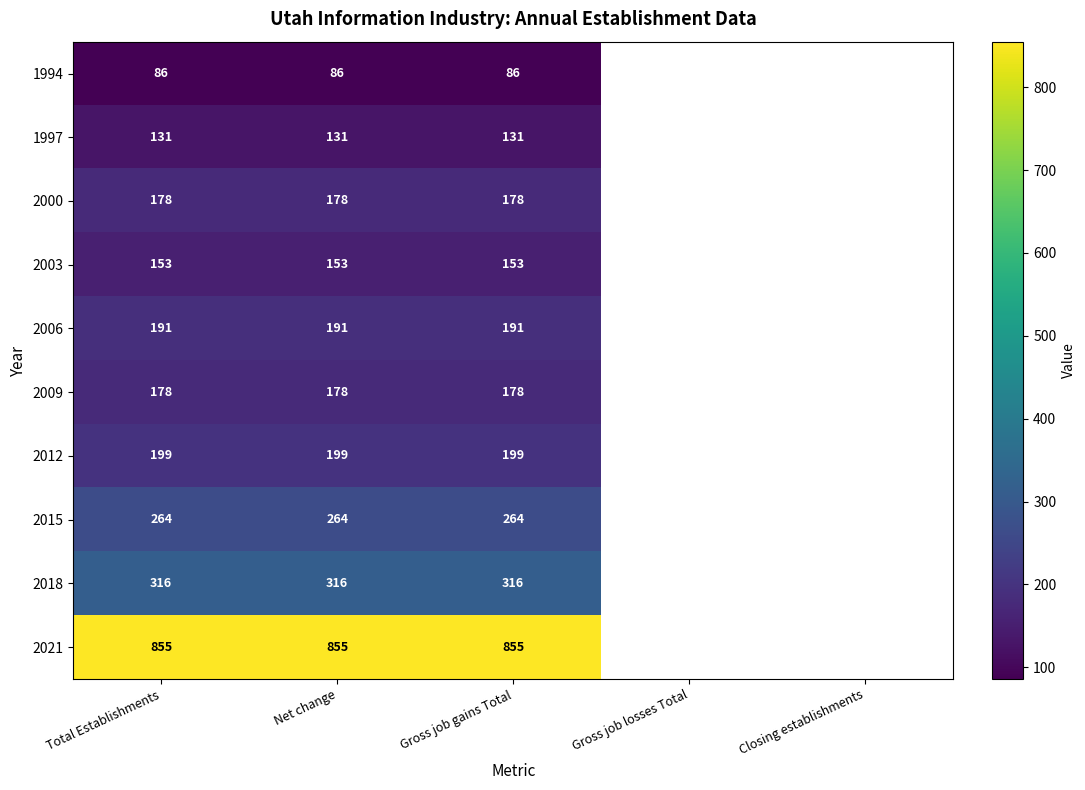

What is the total value across all series at Total Establishments?

2551